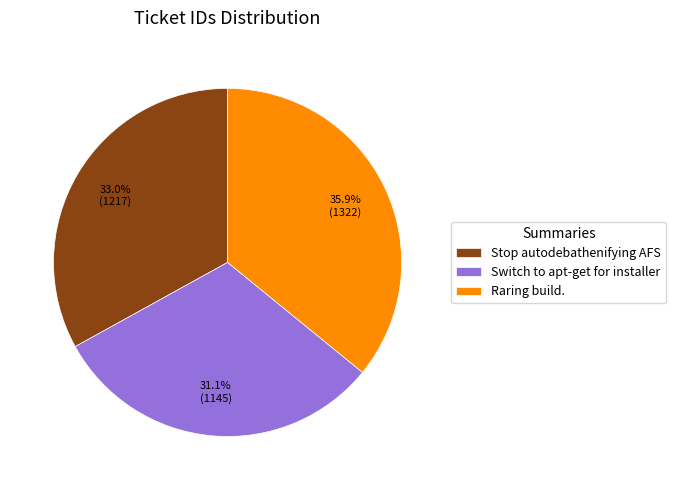

What percentage is NOT represented by Switch to apt-get for installer?

68.9%